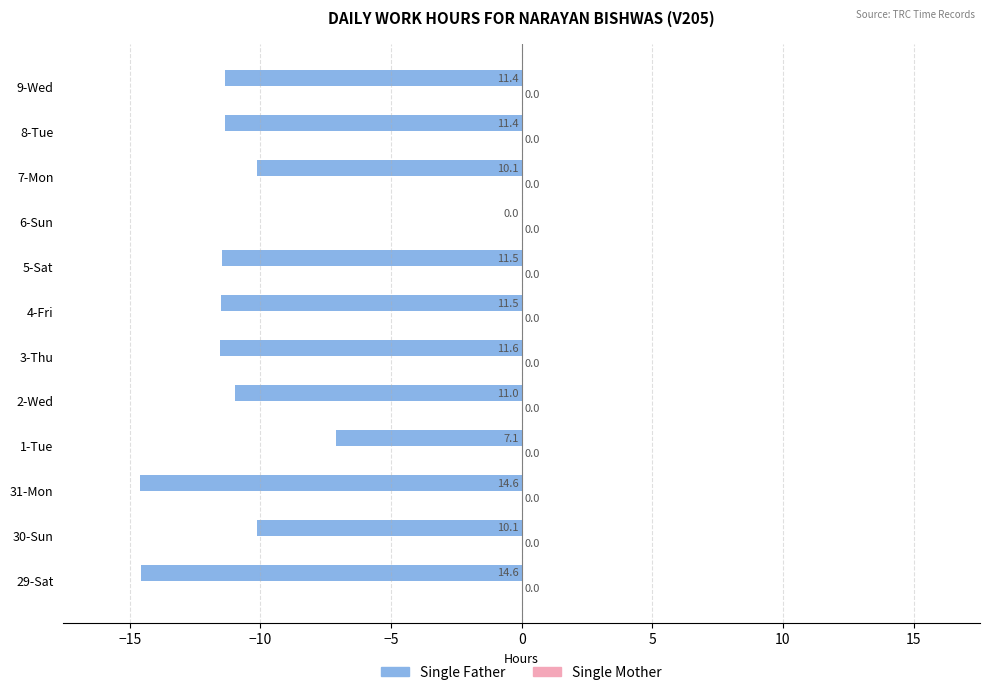

What is the change in value from 6-Sun to 9-Wed?

-11.4